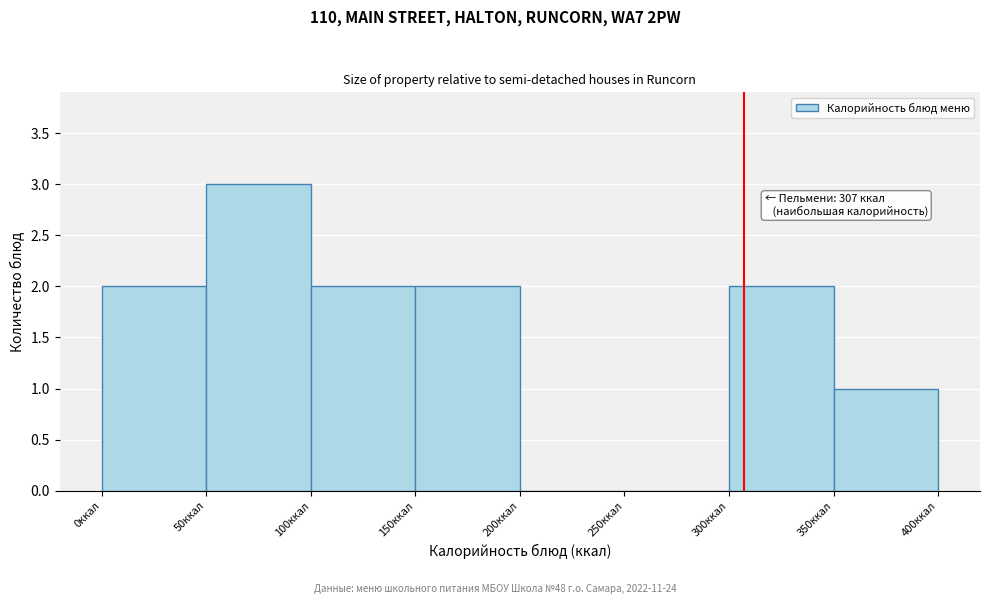

Which range on the x-axis has the tallest bar?

50 to 100